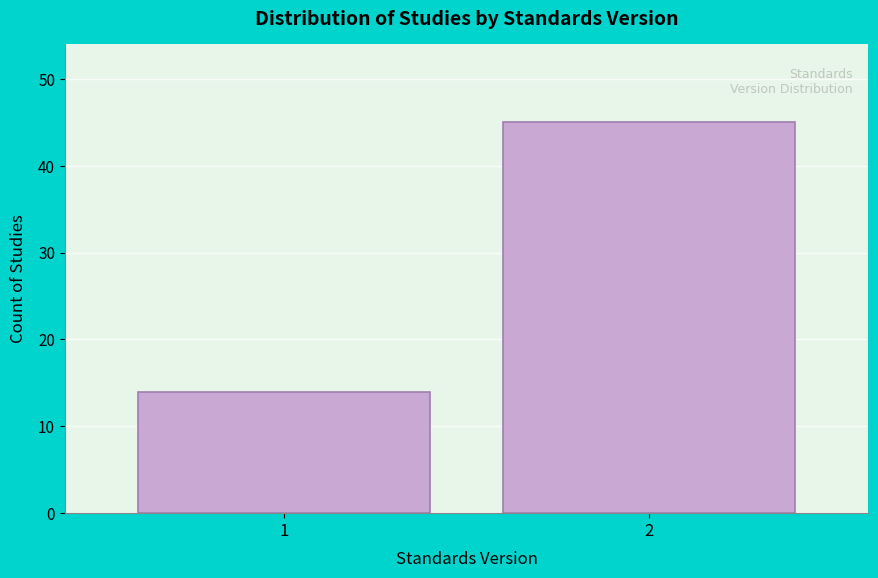

Reading left to right, what are all the values shown in this chart?

14	45